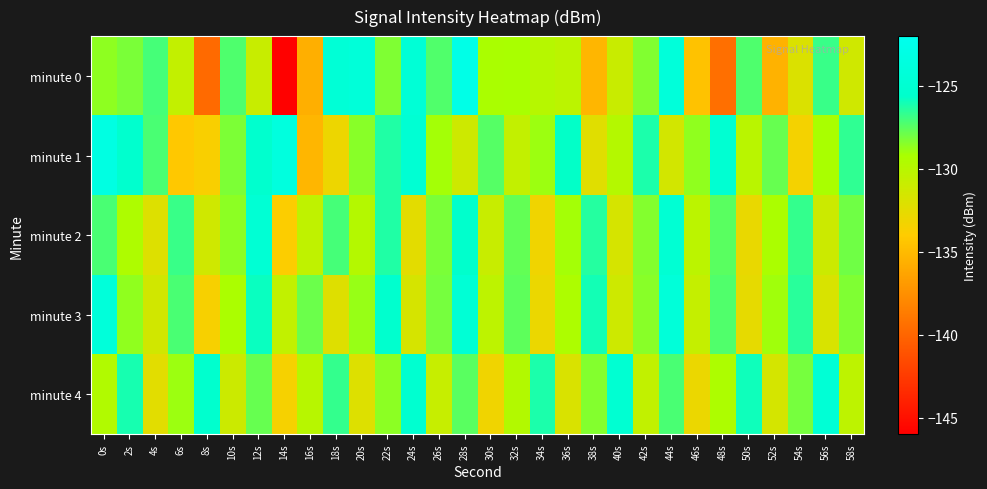

Which series has the largest total across all categories?

minute 1